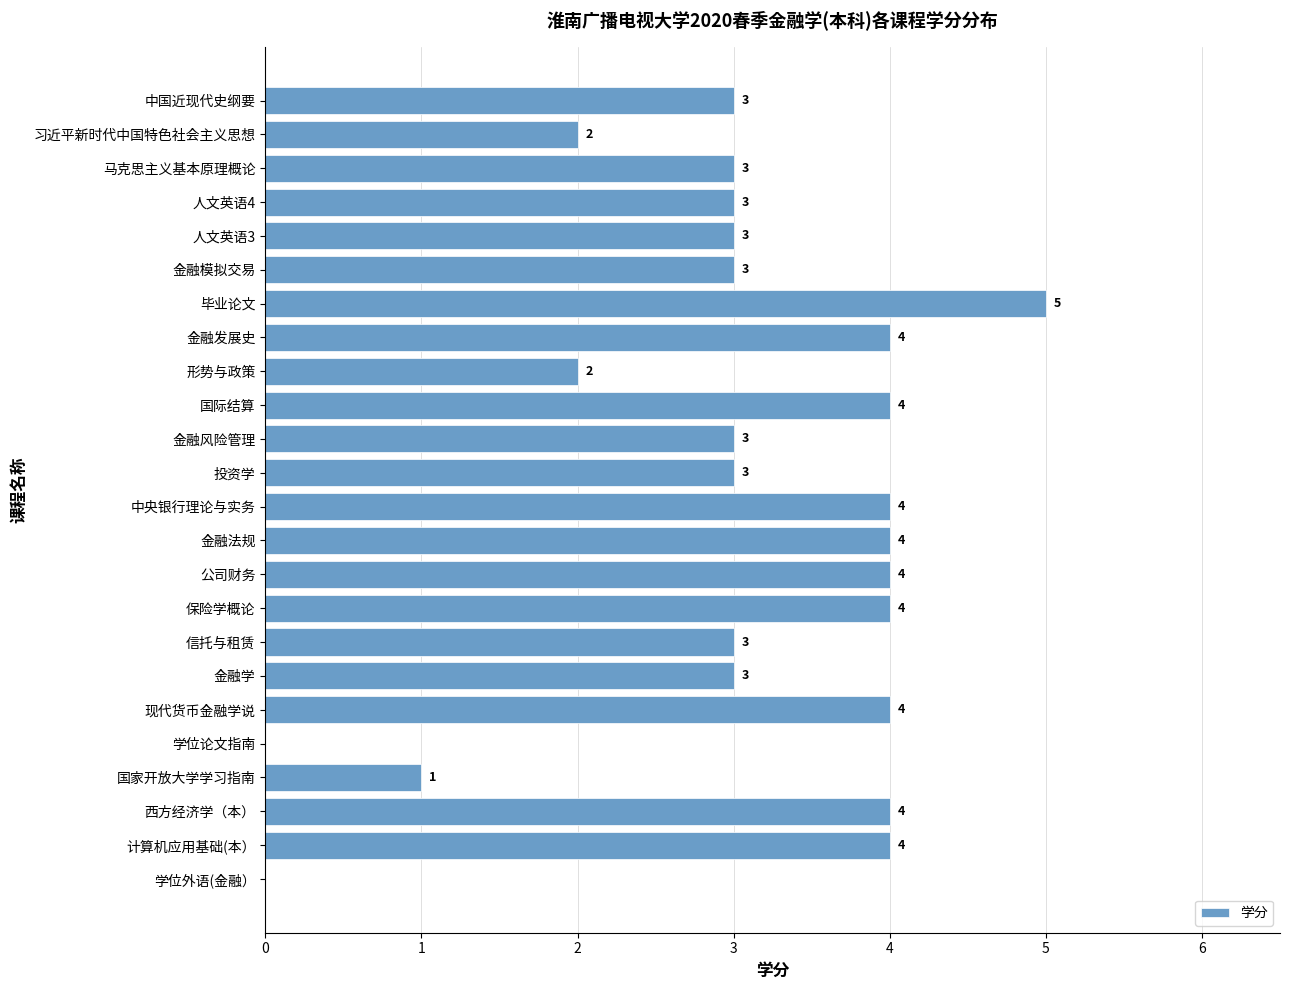

What is the maximum value shown in the chart?

5